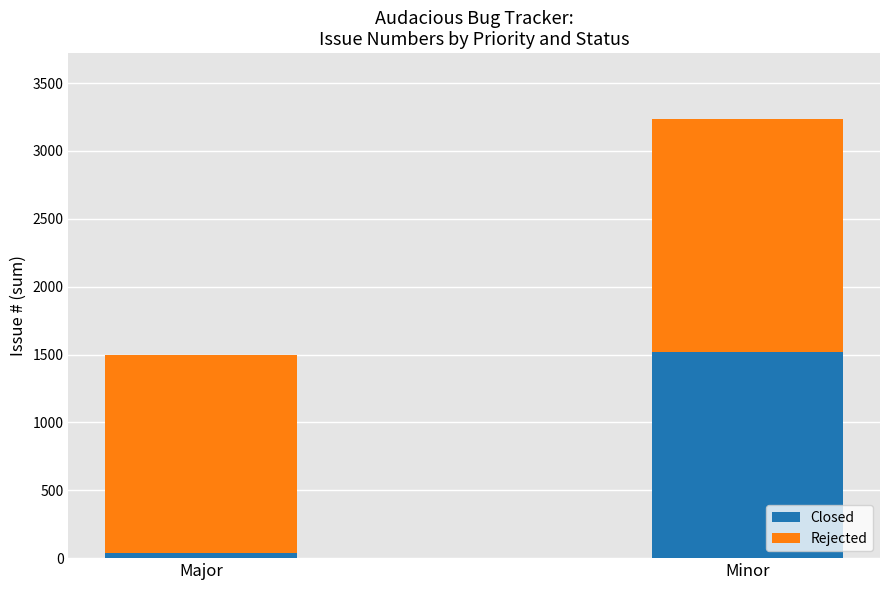

Which category has the lowest value in the Closed series?

Major